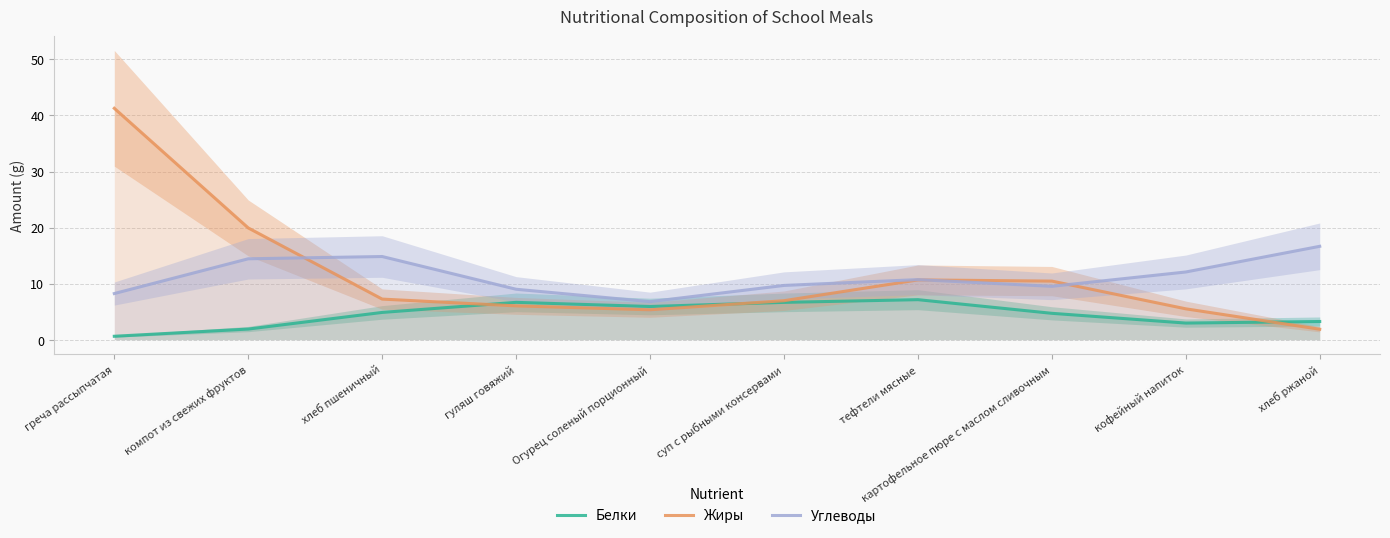

How many data points in Углеводы are less than 10?

5